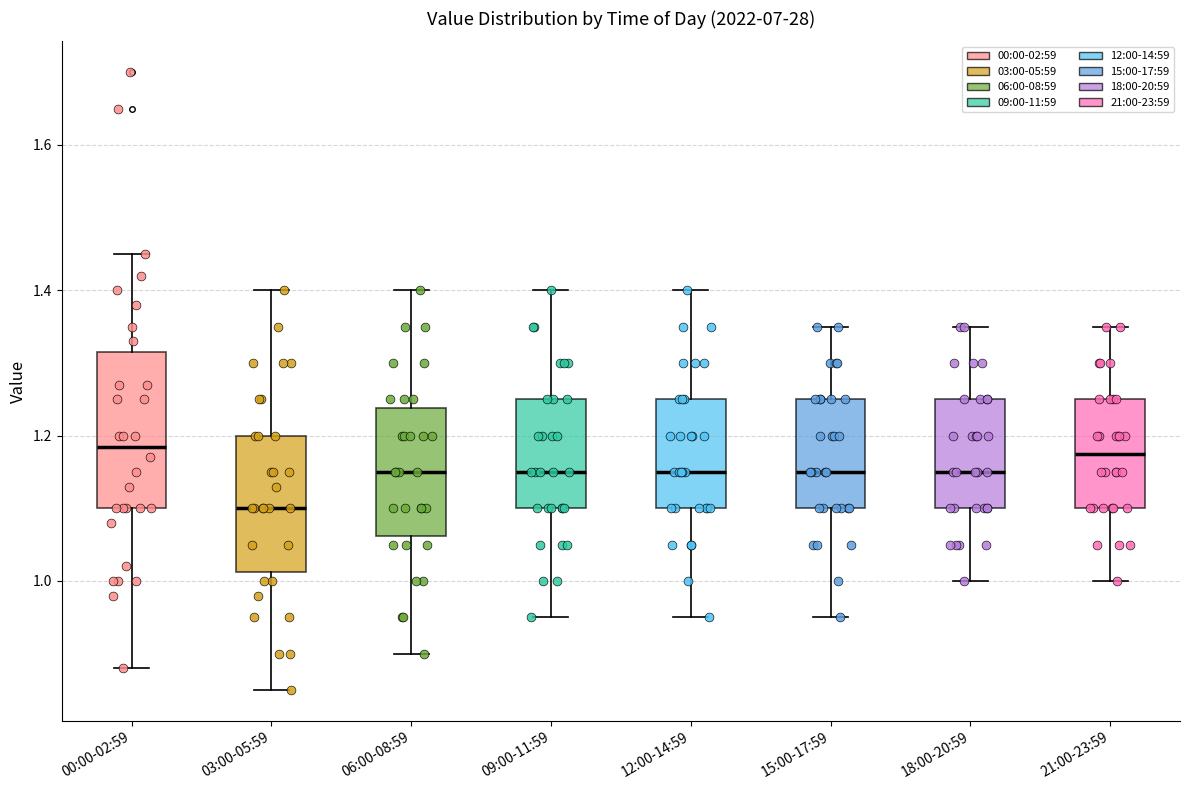

Reading left to right, read every box against the y-axis: the position of its median line, the range the box covers, and the ends of its whiskers. The values are not printed on the chart, so give them approximately, as read against the axis.

00:00-02:59: median 1.18, box 1.10 to 1.32, whiskers 0.88 to 1.46
03:00-05:59: median 1.10, box 1.02 to 1.20, whiskers 0.86 to 1.40
06:00-08:59: median 1.16, box 1.06 to 1.24, whiskers 0.90 to 1.40
09:00-11:59: median 1.16, box 1.10 to 1.26, whiskers 0.96 to 1.40
12:00-14:59: median 1.16, box 1.10 to 1.26, whiskers 0.96 to 1.40
15:00-17:59: median 1.16, box 1.10 to 1.26, whiskers 0.96 to 1.36
18:00-20:59: median 1.16, box 1.10 to 1.26, whiskers 1.00 to 1.36
21:00-23:59: median 1.18, box 1.10 to 1.26, whiskers 1.00 to 1.36